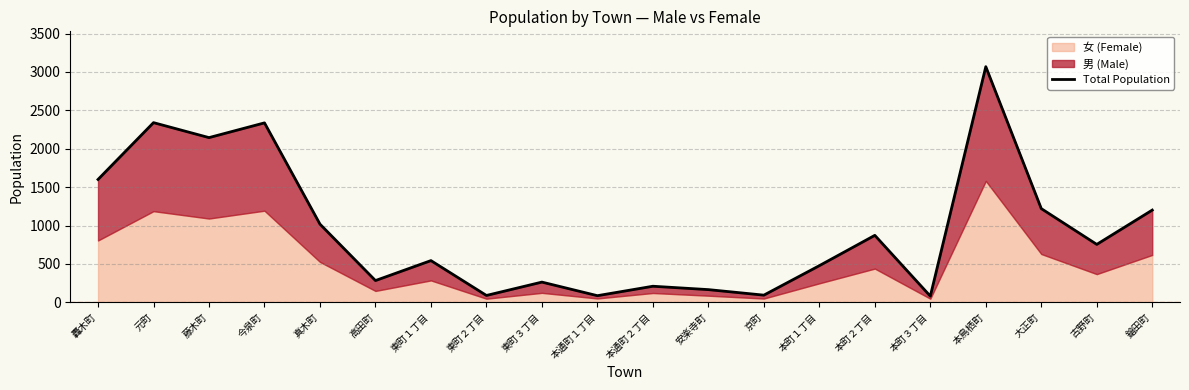

The value at 真木町 is 1386. True or false?

False